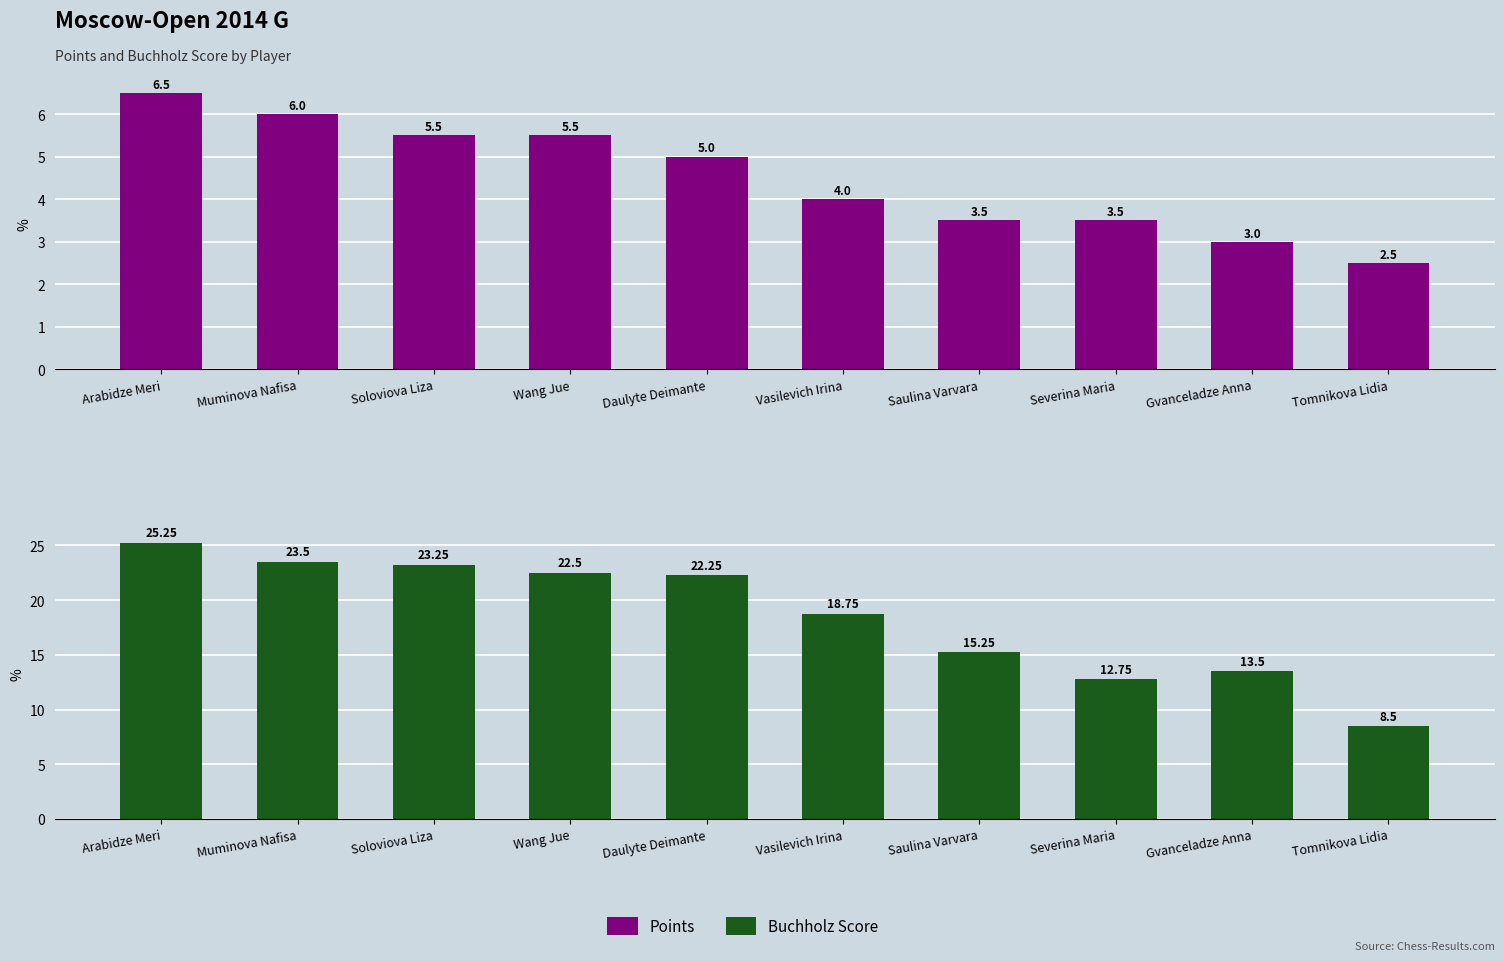

At Soloviova Liza, list the series in order from smallest to largest.

Points, Buchholz